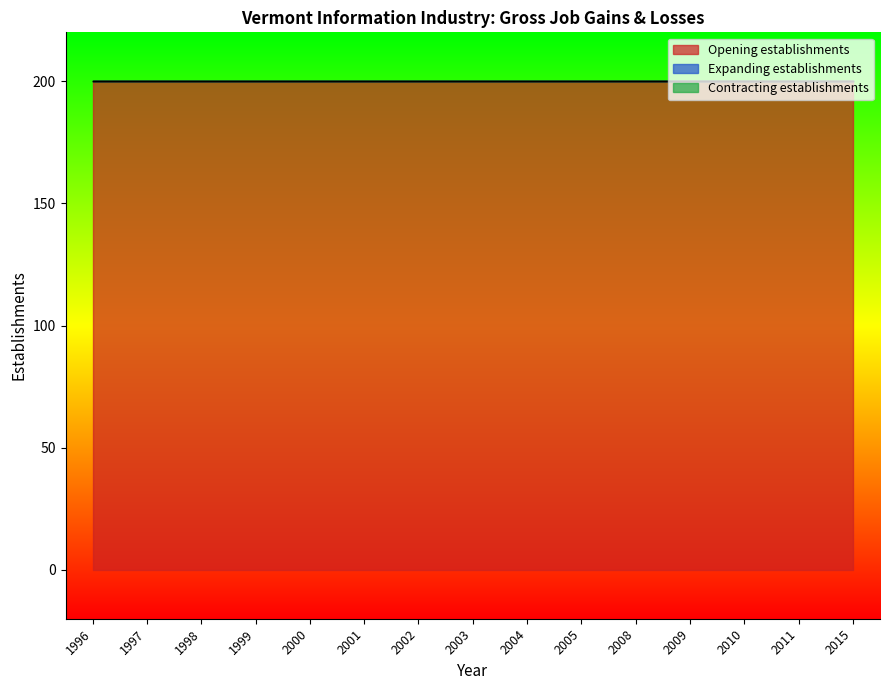

What value does the Opening establishments series have at 2010?

200